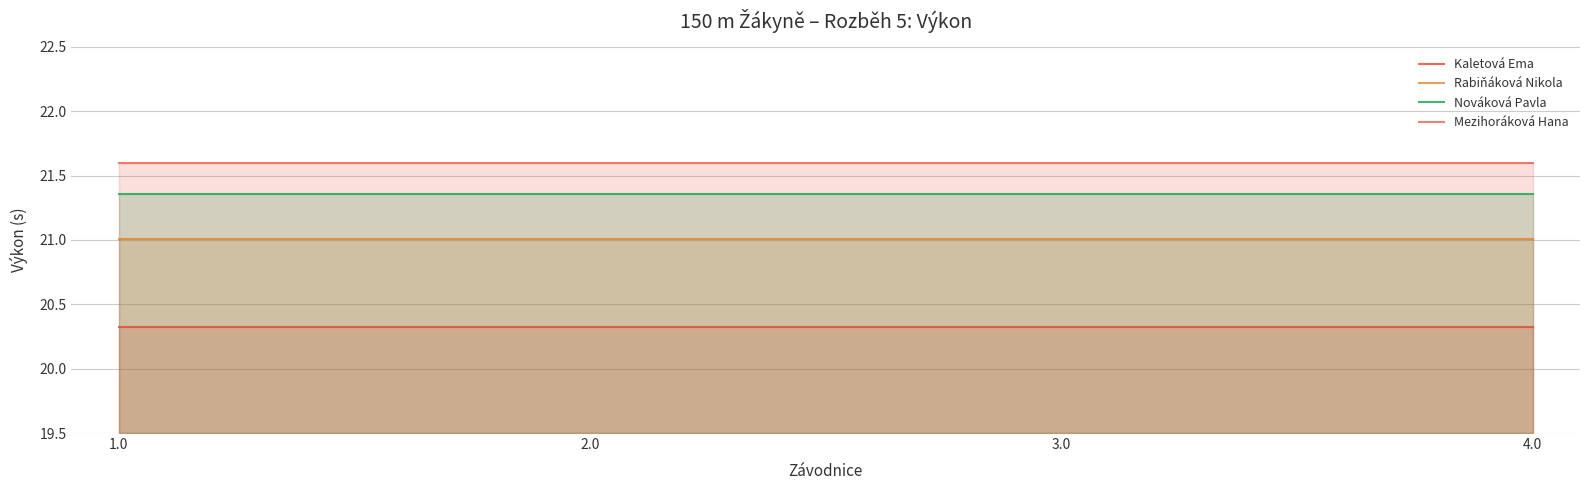

What is the total value across all series at 2.0?

84.3